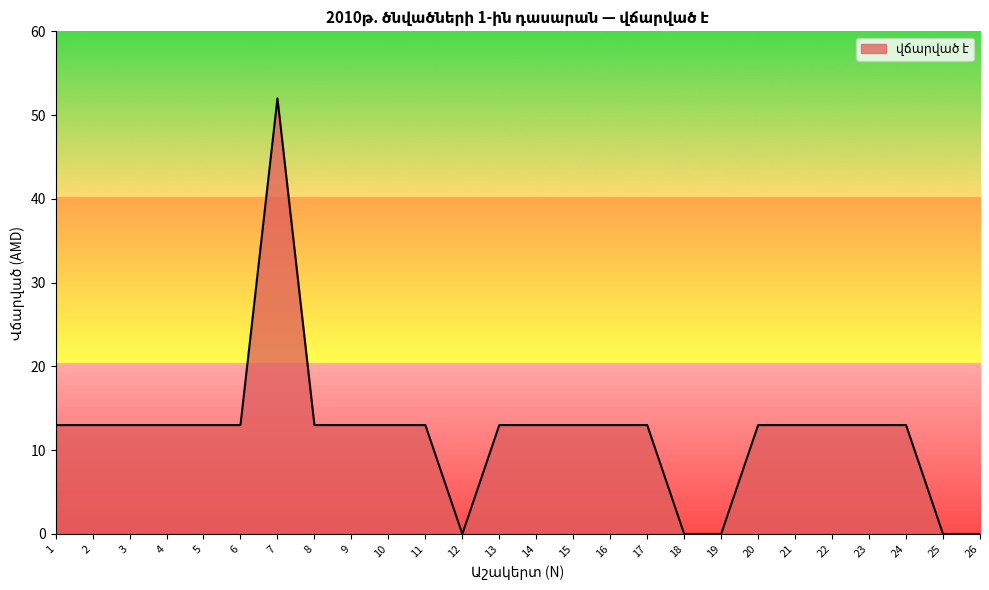

What is the greatest value displayed?

52